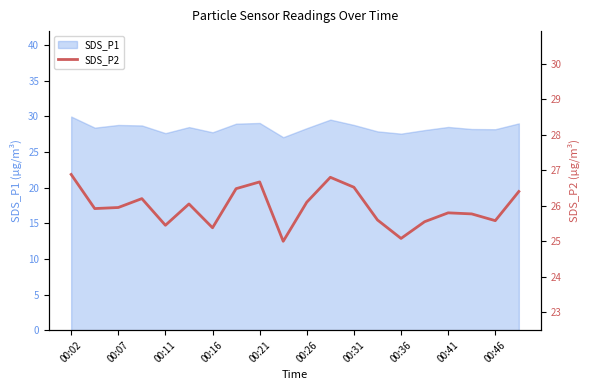

Does the chart display data point markers on the line(s)?

No